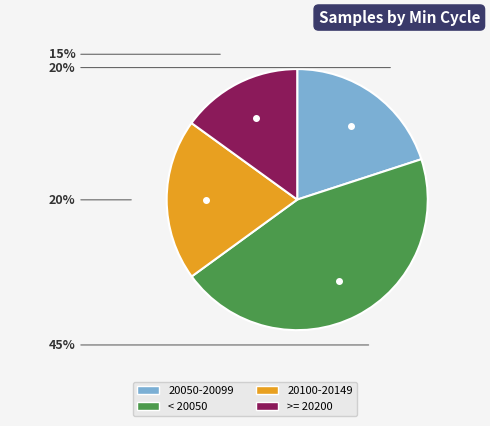

To the nearest percent, what is the difference between the largest and smallest slice percentages?

30%